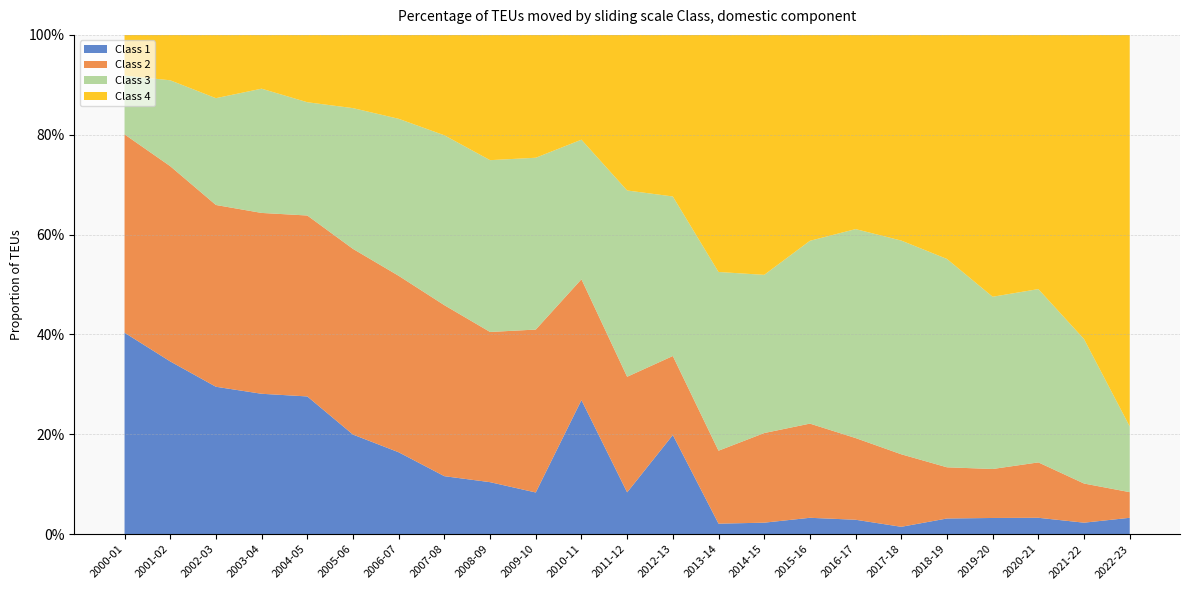

Reading right to left, list all the values displayed in this chart.

Class 1: 2022-23=0.0	2021-22=0.0	2020-21=0.0	2019-20=0.0	2018-19=0.0	2017-18=0.0	2016-17=0.0	2015-16=0.0	2014-15=0.0	2013-14=0.0	2012-13=0.2	2011-12=0.1	2010-11=0.3	2009-10=0.1	2008-09=0.1	2007-08=0.1	2006-07=0.2	2005-06=0.2	2004-05=0.3	2003-04=0.3	2002-03=0.3	2001-02=0.3	2000-01=0.4
Class 2: 2022-23=0.1	2021-22=0.1	2020-21=0.1	2019-20=0.1	2018-19=0.1	2017-18=0.1	2016-17=0.2	2015-16=0.2	2014-15=0.2	2013-14=0.1	2012-13=0.2	2011-12=0.2	2010-11=0.2	2009-10=0.3	2008-09=0.3	2007-08=0.3	2006-07=0.4	2005-06=0.4	2004-05=0.4	2003-04=0.4	2002-03=0.4	2001-02=0.4	2000-01=0.4
Class 3: 2022-23=0.1	2021-22=0.3	2020-21=0.3	2019-20=0.3	2018-19=0.4	2017-18=0.4	2016-17=0.4	2015-16=0.4	2014-15=0.3	2013-14=0.4	2012-13=0.3	2011-12=0.4	2010-11=0.3	2009-10=0.3	2008-09=0.3	2007-08=0.3	2006-07=0.3	2005-06=0.3	2004-05=0.2	2003-04=0.2	2002-03=0.2	2001-02=0.2	2000-01=0.1
Class 4: 2022-23=0.8	2021-22=0.6	2020-21=0.5	2019-20=0.5	2018-19=0.4	2017-18=0.4	2016-17=0.4	2015-16=0.4	2014-15=0.5	2013-14=0.5	2012-13=0.3	2011-12=0.3	2010-11=0.2	2009-10=0.2	2008-09=0.3	2007-08=0.2	2006-07=0.2	2005-06=0.1	2004-05=0.1	2003-04=0.1	2002-03=0.1	2001-02=0.1	2000-01=0.1